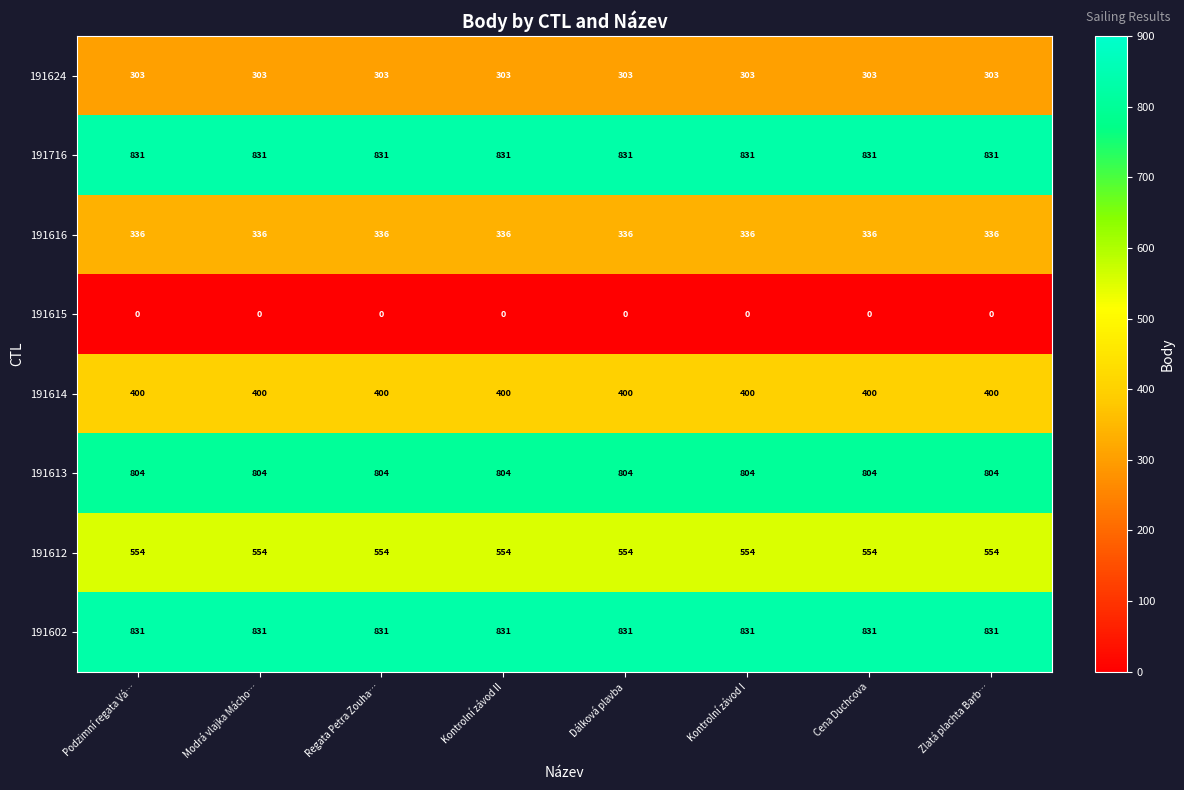

True or false: 191613 has a value of 162 at Zlatá plachta Barb….

False